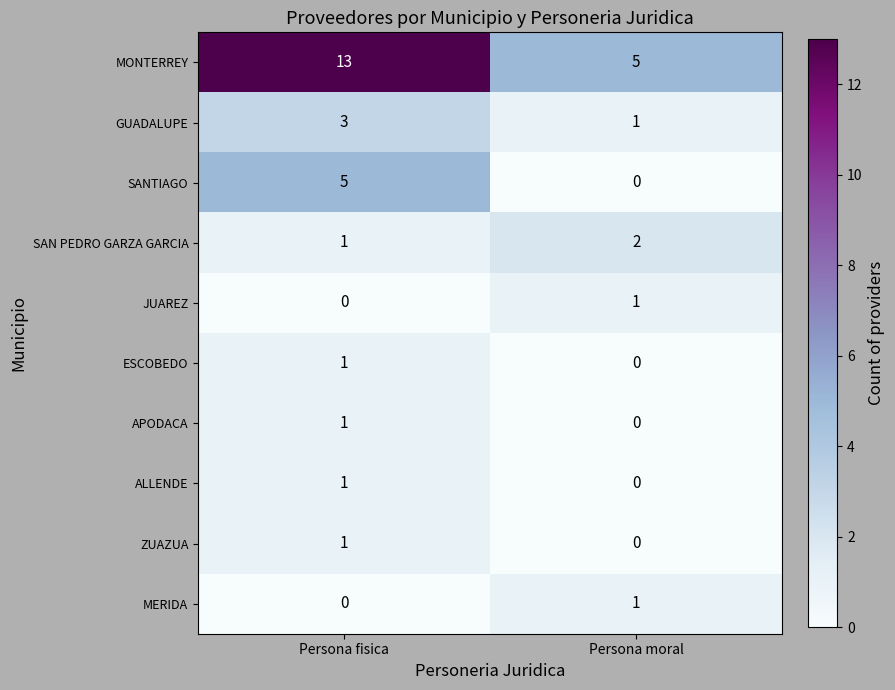

True or false: ESCOBEDO has a value of 0 at Persona moral.

True